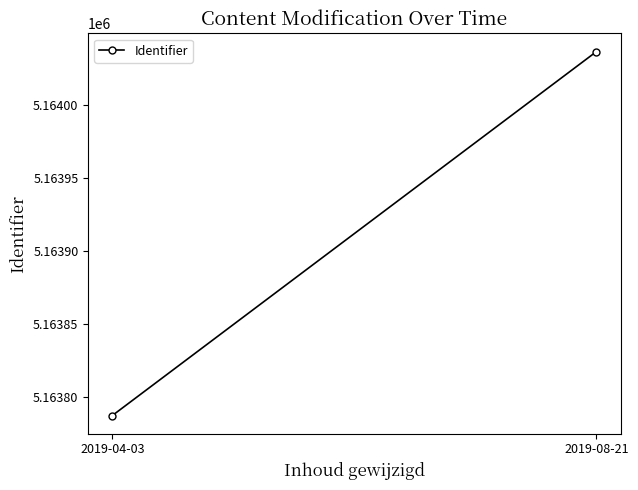

What is the label of the 1st point from the left?

2019-04-03